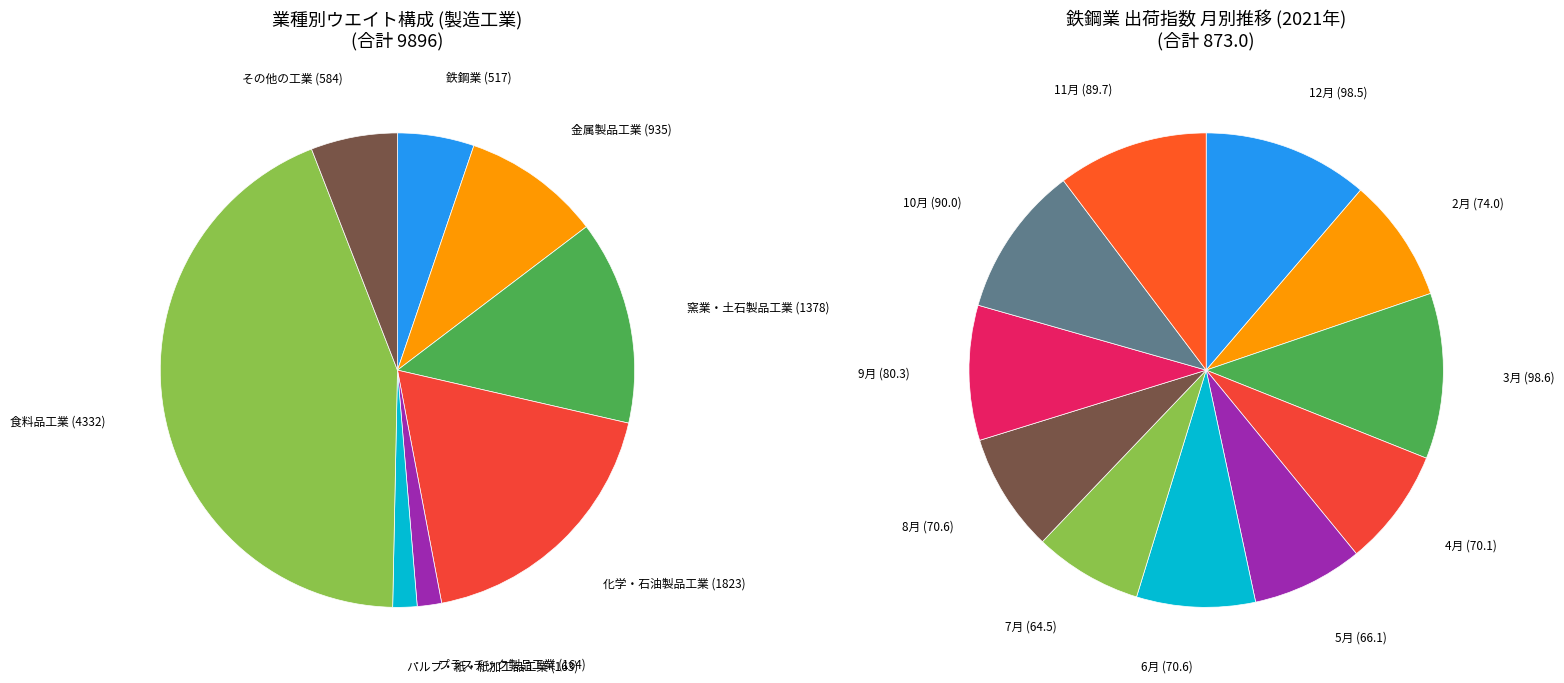

How many slices are in this pie chart?

11